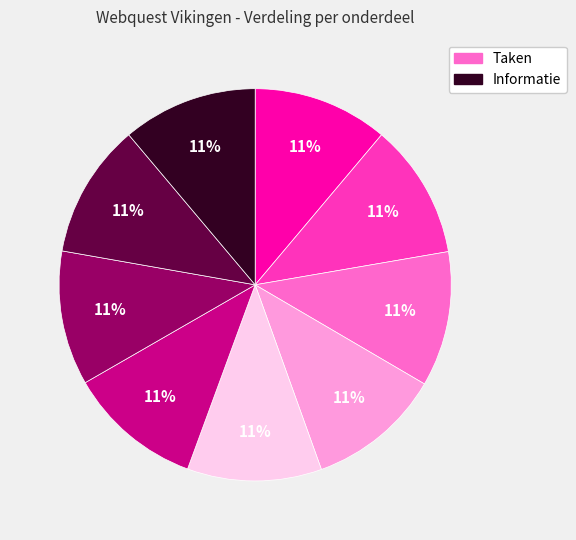

Is there a majority slice in this chart?

No